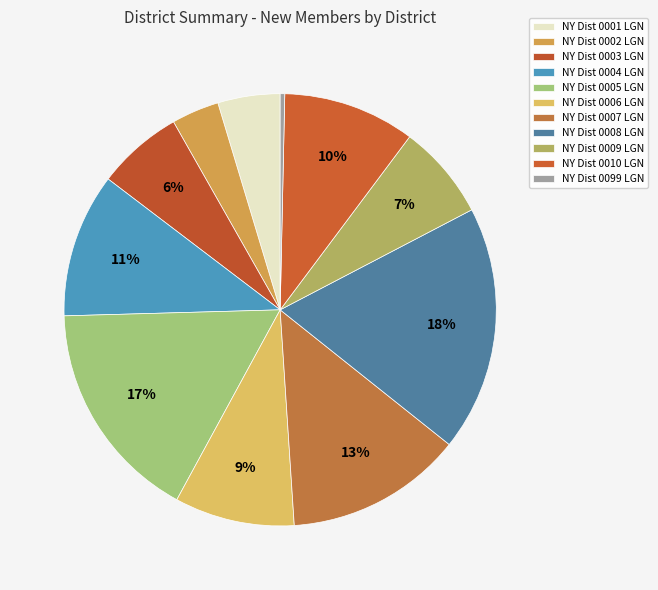

Rank the categories by value from lowest to highest.

NY Dist 0099 LGN, NY Dist 0002 LGN, NY Dist 0001 LGN, NY Dist 0003 LGN, NY Dist 0009 LGN, NY Dist 0006 LGN, NY Dist 0010 LGN, NY Dist 0004 LGN, NY Dist 0007 LGN, NY Dist 0005 LGN, NY Dist 0008 LGN